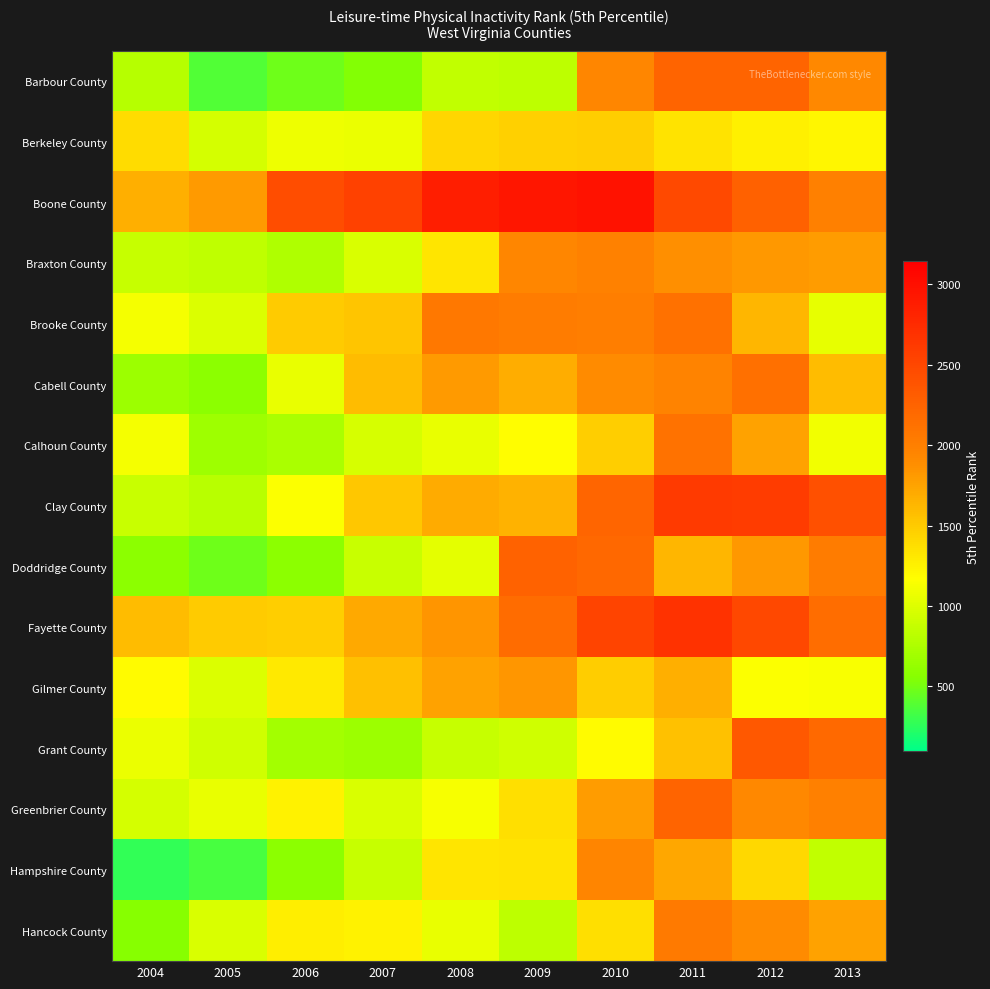

What is the greatest value displayed?

2969